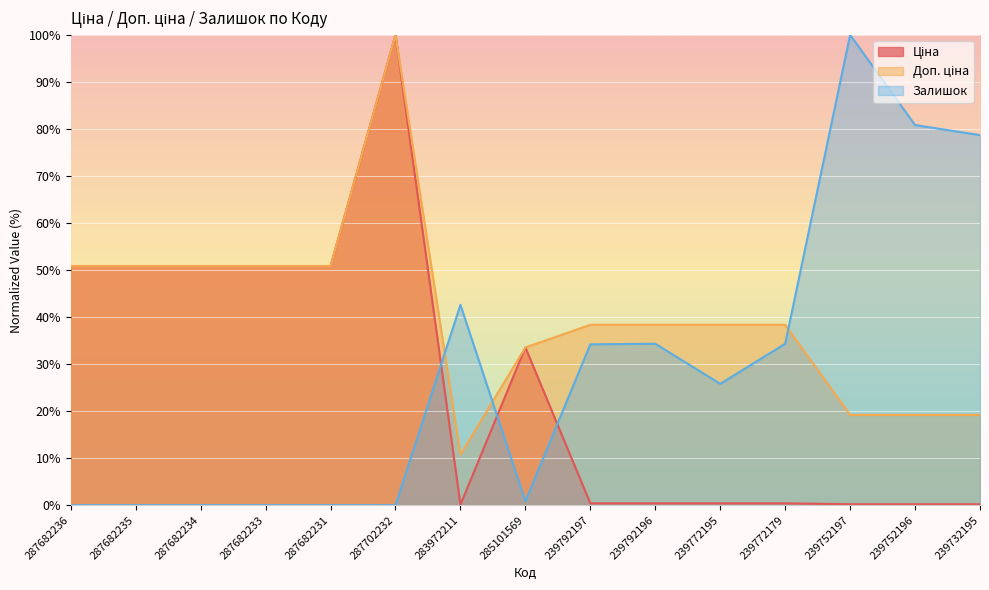

What is the total value across all series at 283972211?

53.5